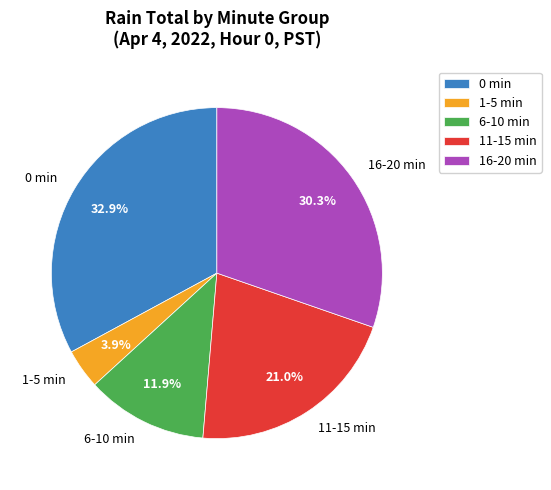

What portion of the pie excludes 1-5 min?

96.1%